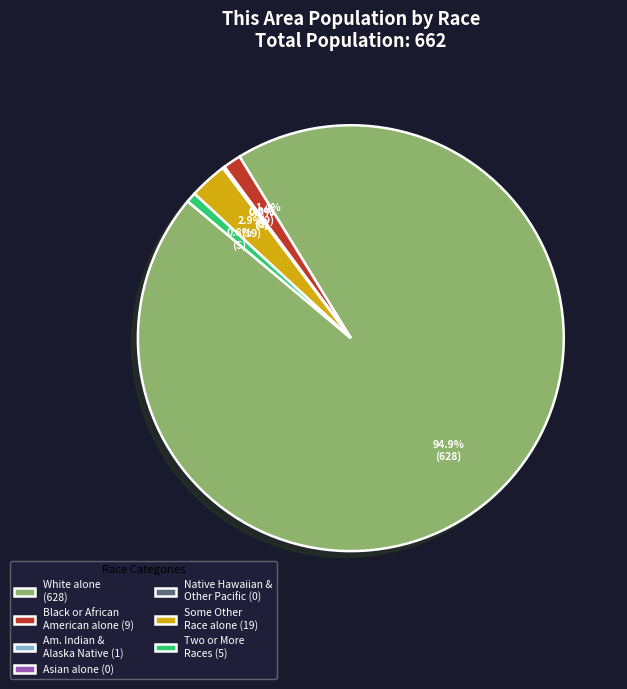

How many slices are in this pie chart?

7